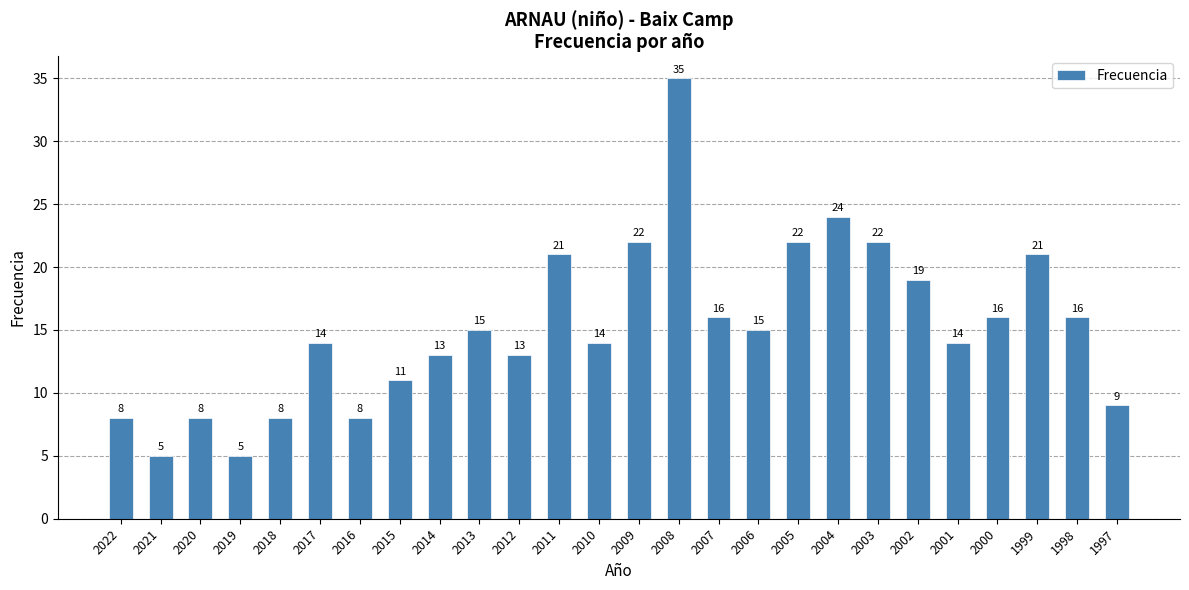

What is the ratio of the value at 1998 to the value at 2015?

1.5